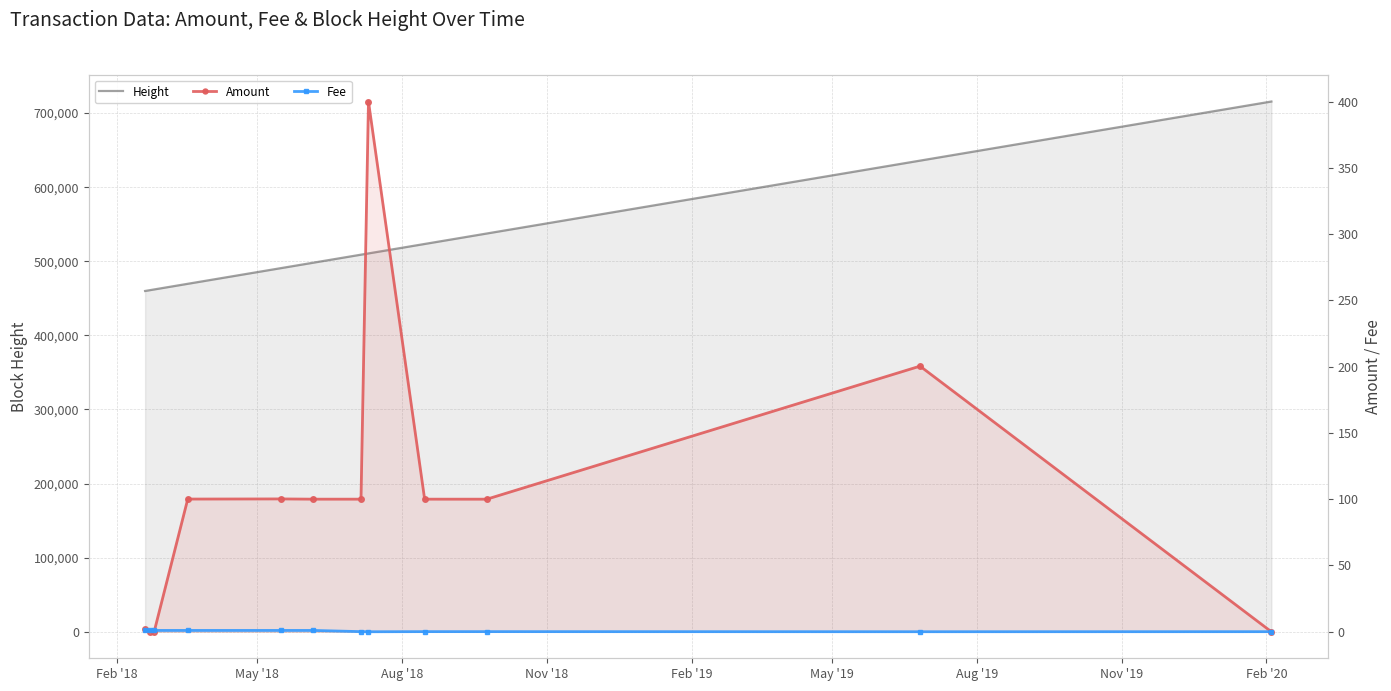

At Nov '18, list the series in order from largest to smallest.

Height, Amount, Fee